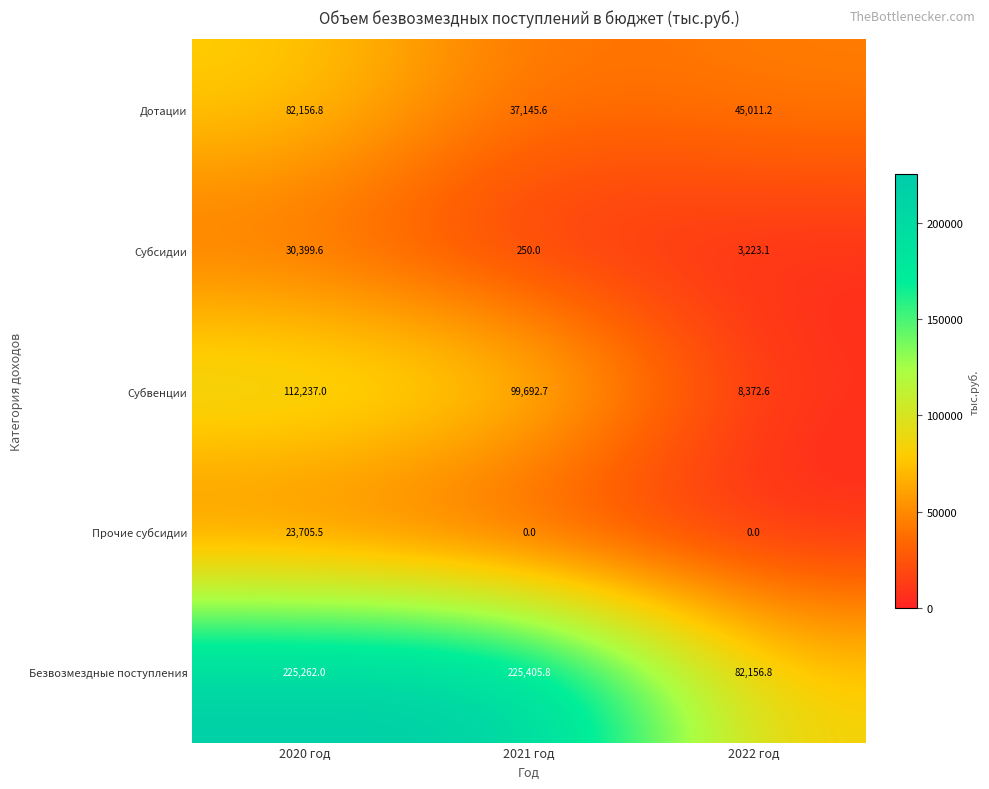

What is the sum of the Прочие субсидии values at 2020 год and 2021 год?

23705.5